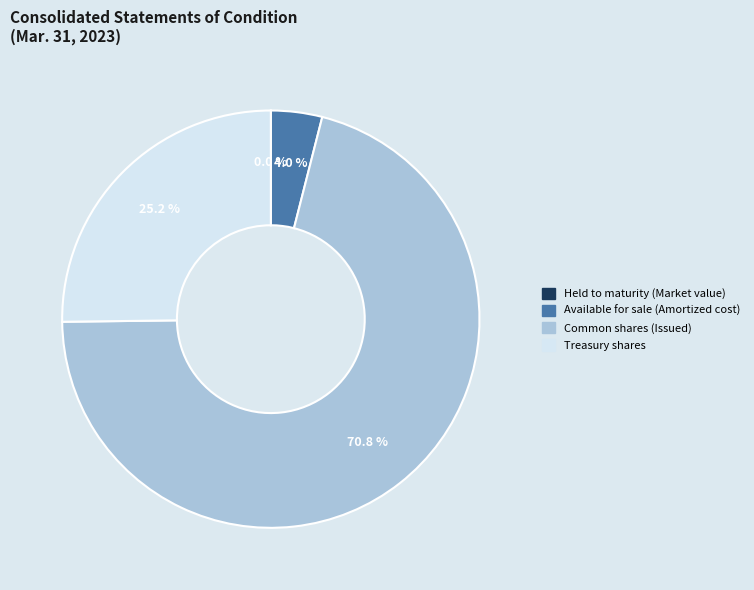

Which slice is the largest?

Common shares (Issued)